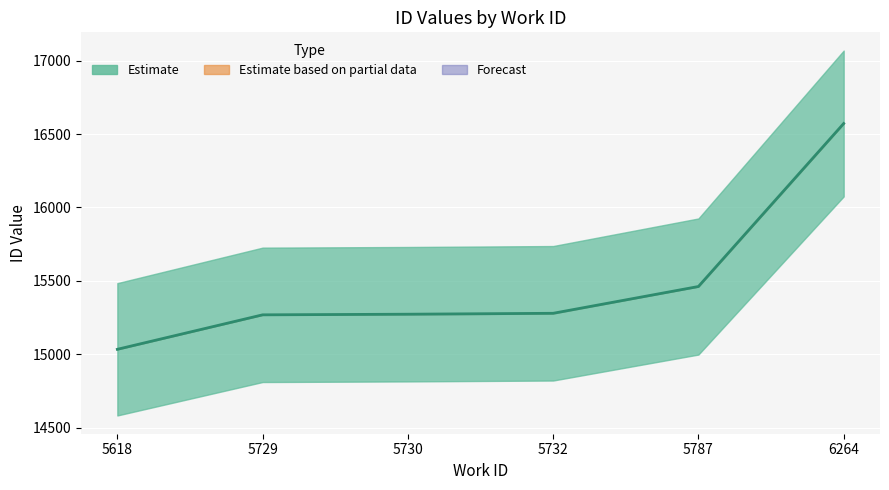

What is the greatest value displayed?

16572